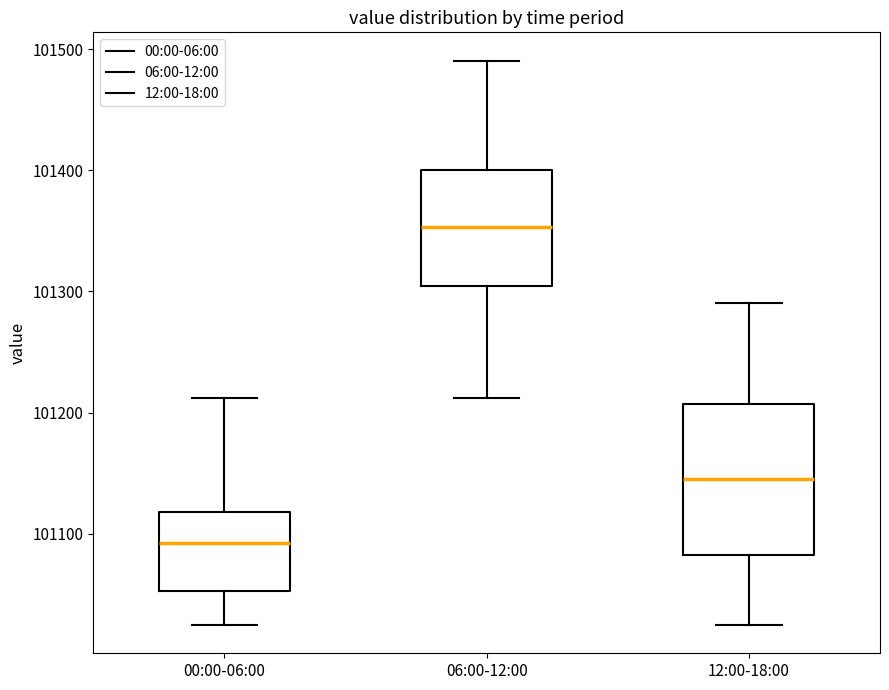

Reading left to right, transcribe this box plot: for each box, give where its median line is, the range the box spans, and where its two whiskers end, as read against the y-axis. The values are not printed on the chart, so give them approximately, as read against the axis.

00:00-06:00: median 101090, box 101050 to 101120, whiskers 101020 to 101210
06:00-12:00: median 101350, box 101300 to 101400, whiskers 101210 to 101490
12:00-18:00: median 101150, box 101080 to 101210, whiskers 101020 to 101290